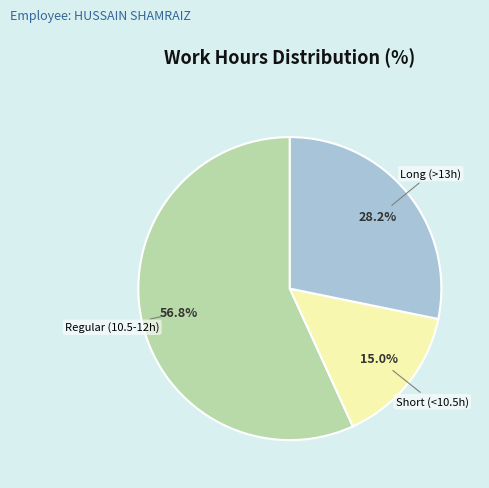

Is there any slice that represents more than half of the pie?

Yes